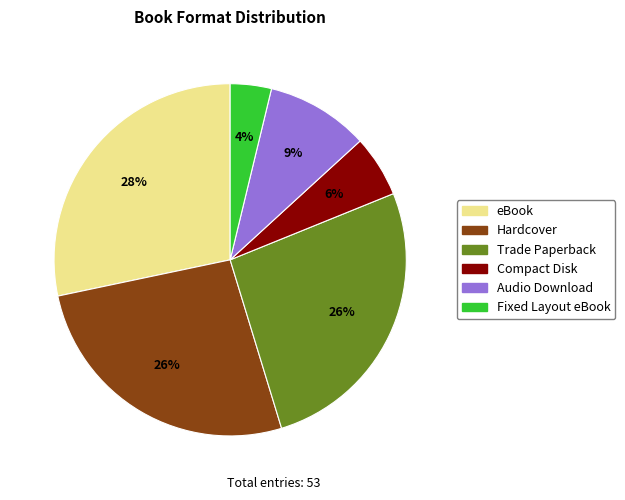

How many slices are in this pie chart?

6